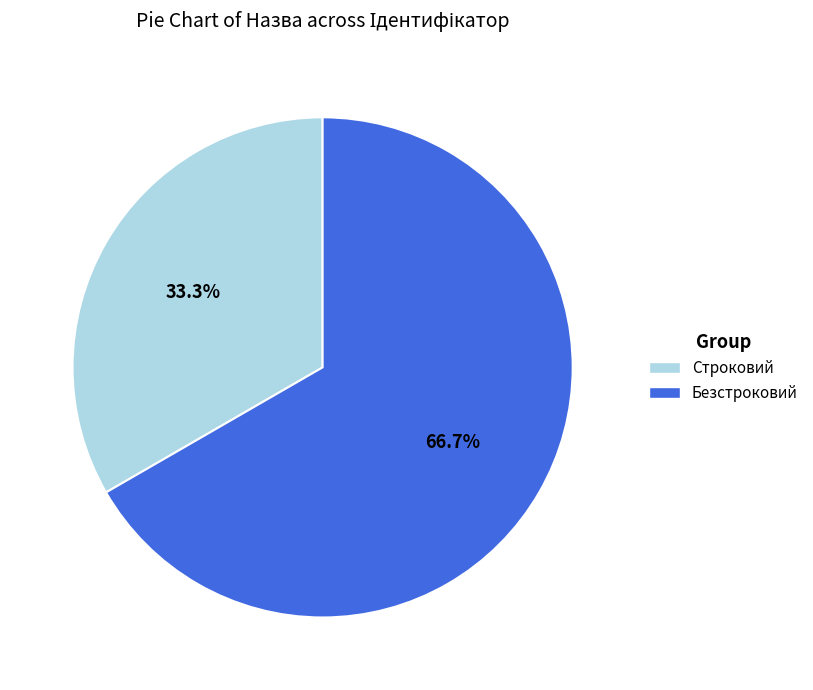

To the nearest percent, what is the average slice percentage?

50%